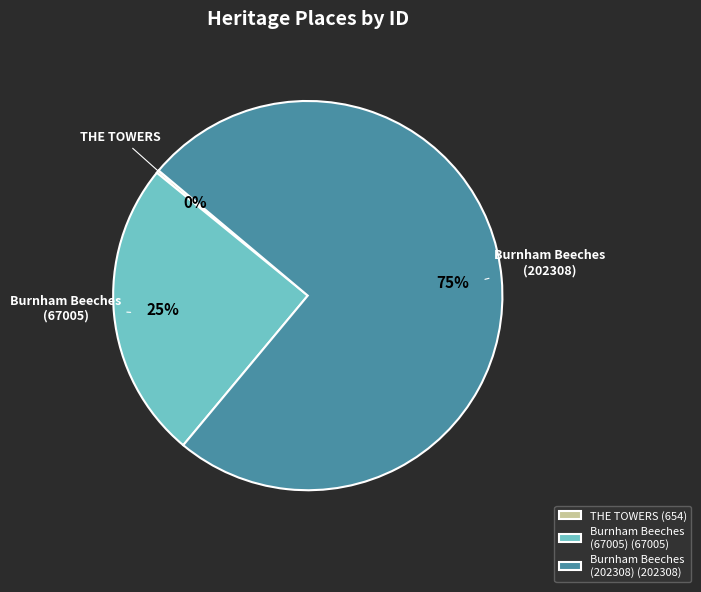

What is the largest slice in the pie chart?

Burnham Beeches (202308) (202308)